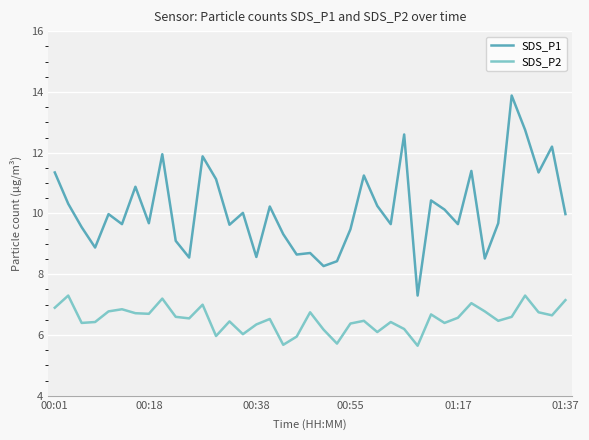

Which series has the largest range (max minus min)?

SDS_P1